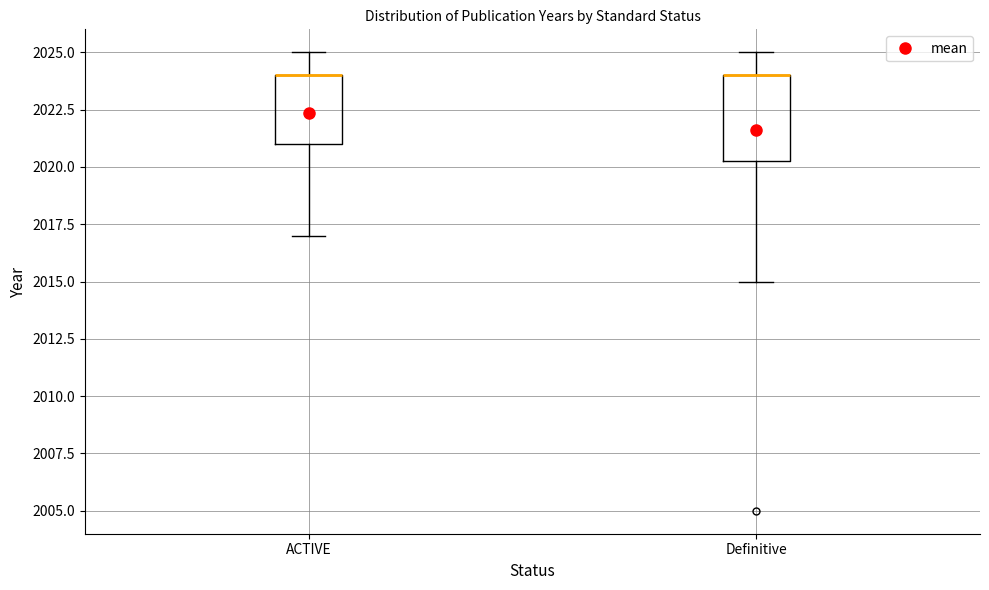

Reading left to right, transcribe this box plot: for each box, give where its median line is, the range the box spans, and where its two whiskers end, as read against the y-axis. The values are not printed on the chart, so give them approximately, as read against the axis.

ACTIVE: median 2024.0 (drawn on the box's upper edge), box 2021.0 to 2024.0, whiskers 2017.0 to 2025.0
Definitive: median 2024.0 (drawn on the box's upper edge), box 2020.5 to 2024.0, whiskers 2015.0 to 2025.0